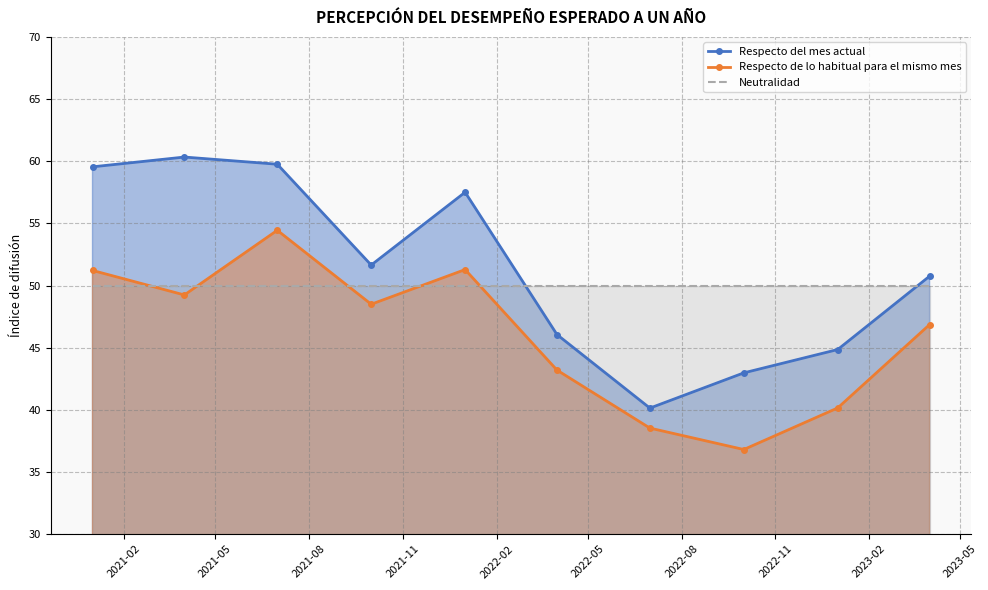

True or false: Respecto de lo habitual para el mismo mes and Respecto del mes actual intersect in this chart.

False